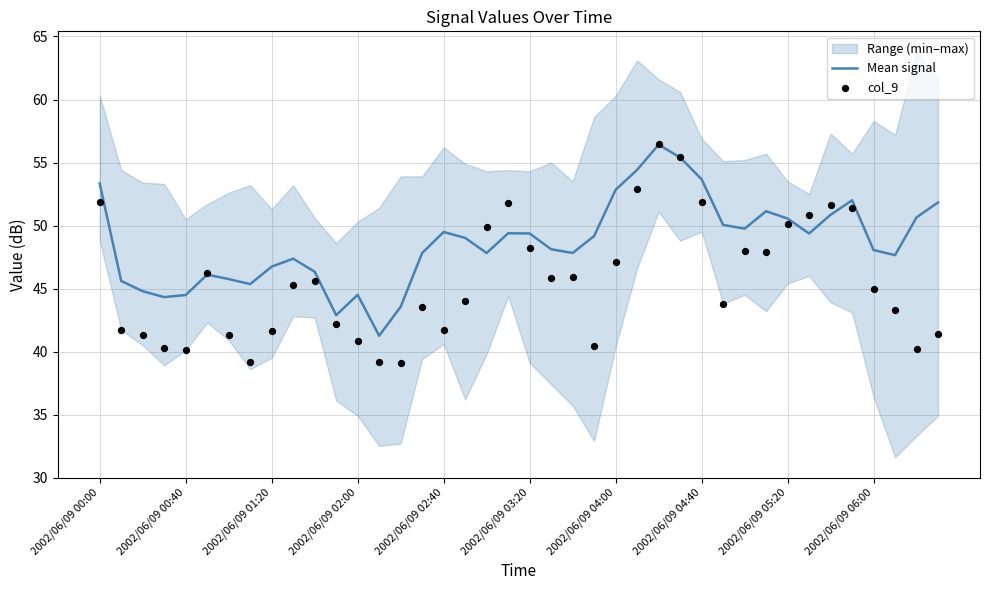

True or false: Mean signal has a value of 33.2 at 2002/06/09 04:00.

False